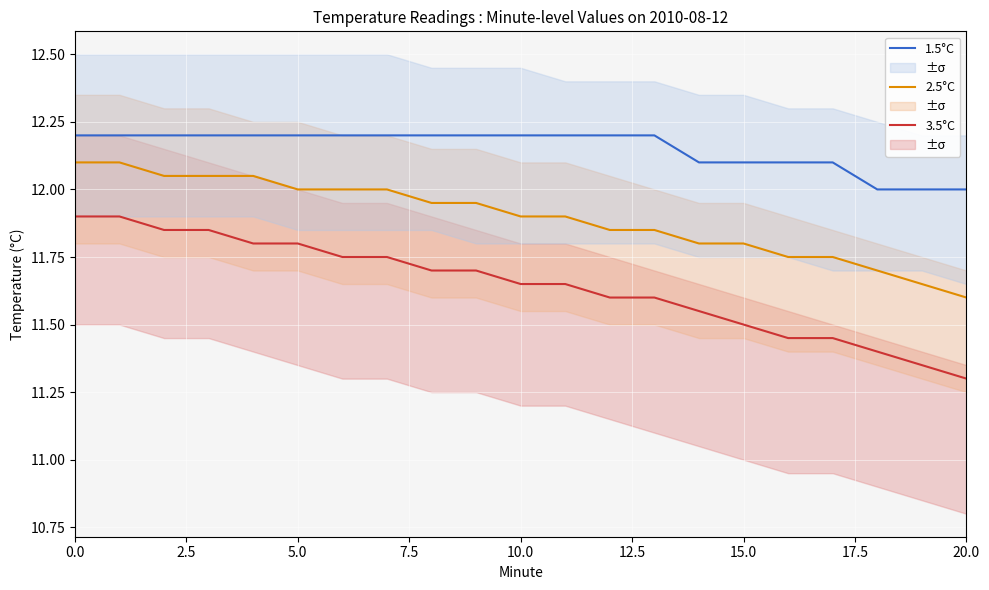

Which series has the largest total across all categories?

1.5°C